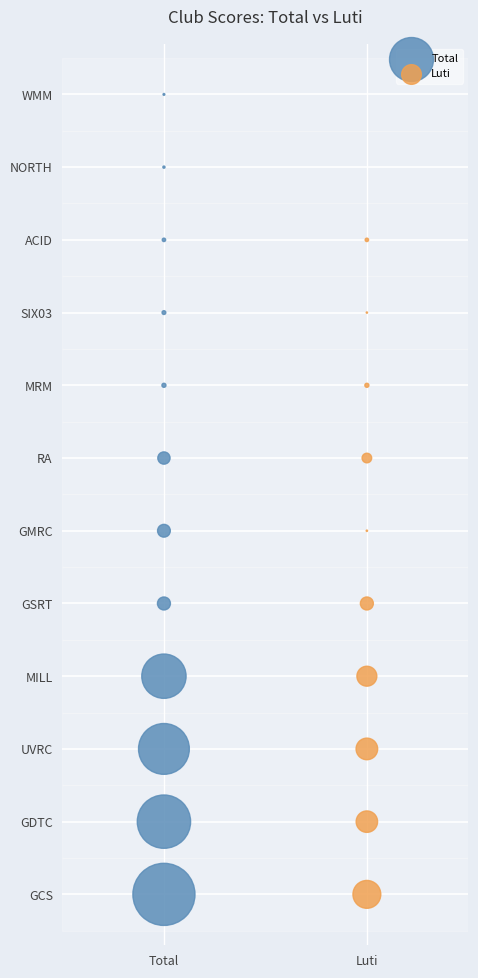

What are all the series names shown in the legend?

Total, Luti